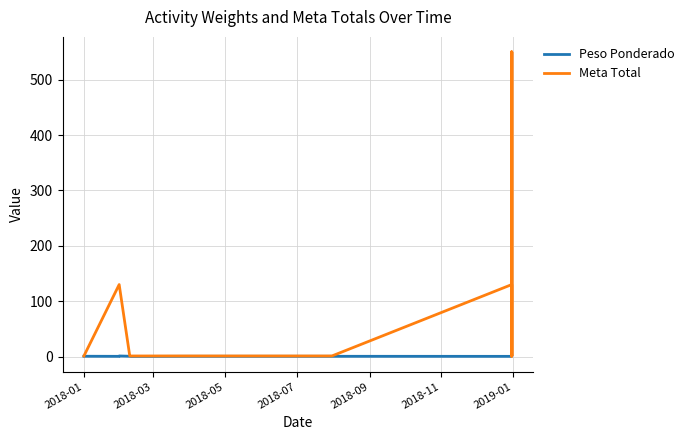

The value of Peso Ponderado at 7 is 0.6. True or false?

False